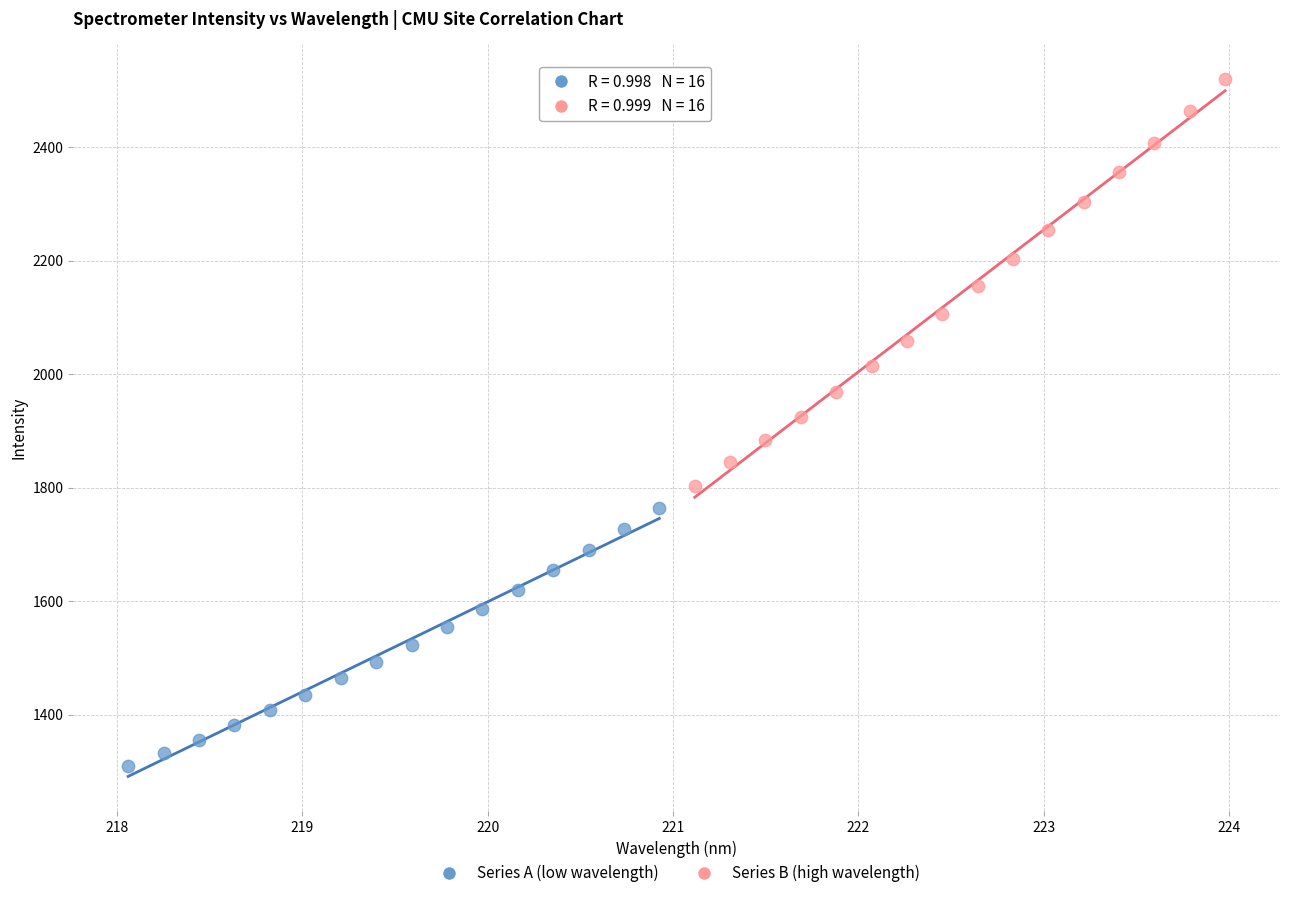

Which series reaches the minimum Y coordinate?

Series A (low wavelength)